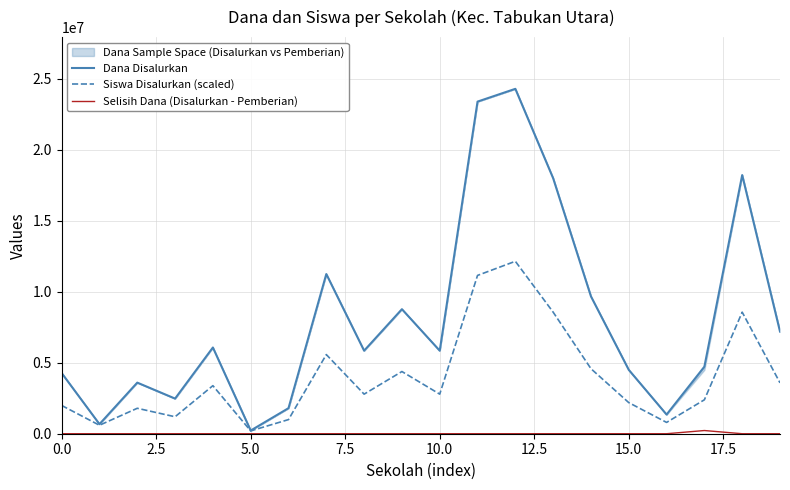

Which series has the largest total across all categories?

Dana Disalurkan